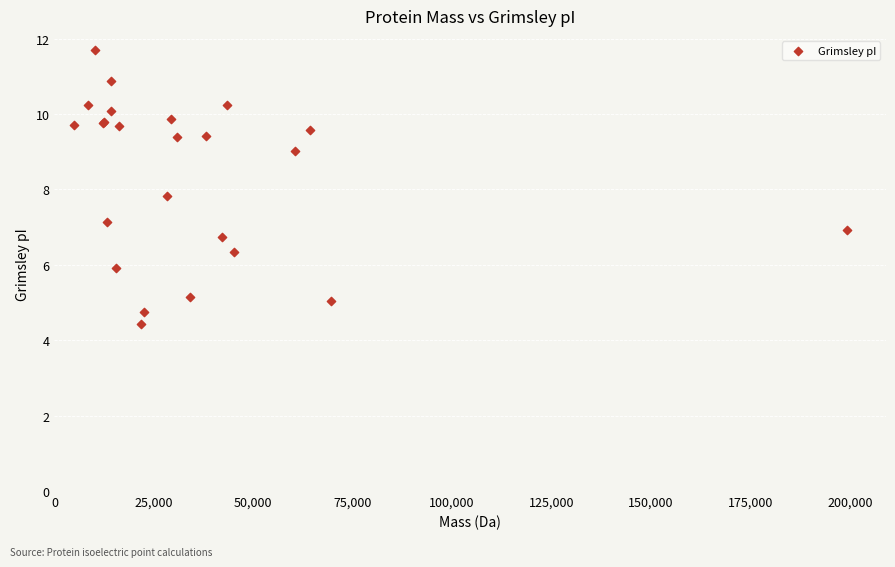

What Y value in the scatter plot is closest to 8?

7.8